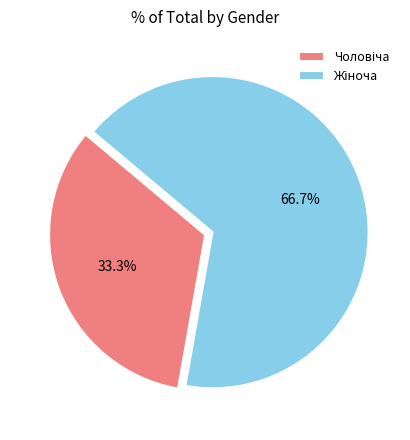

Is there a majority slice in this chart?

Yes